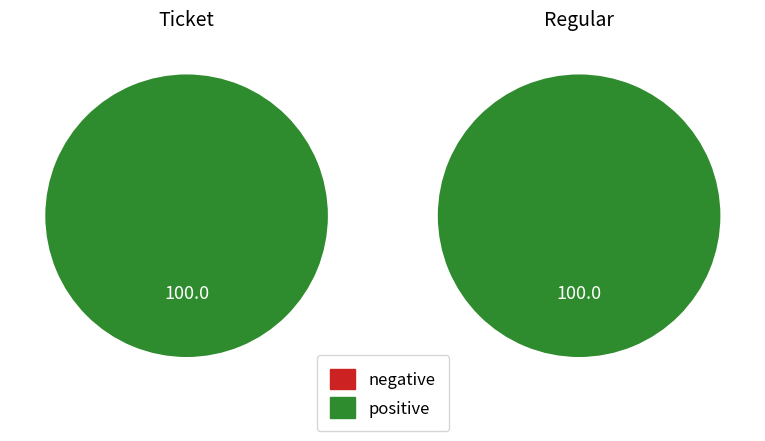

To the nearest percent, what is the difference between the largest and smallest slice percentages?

100%